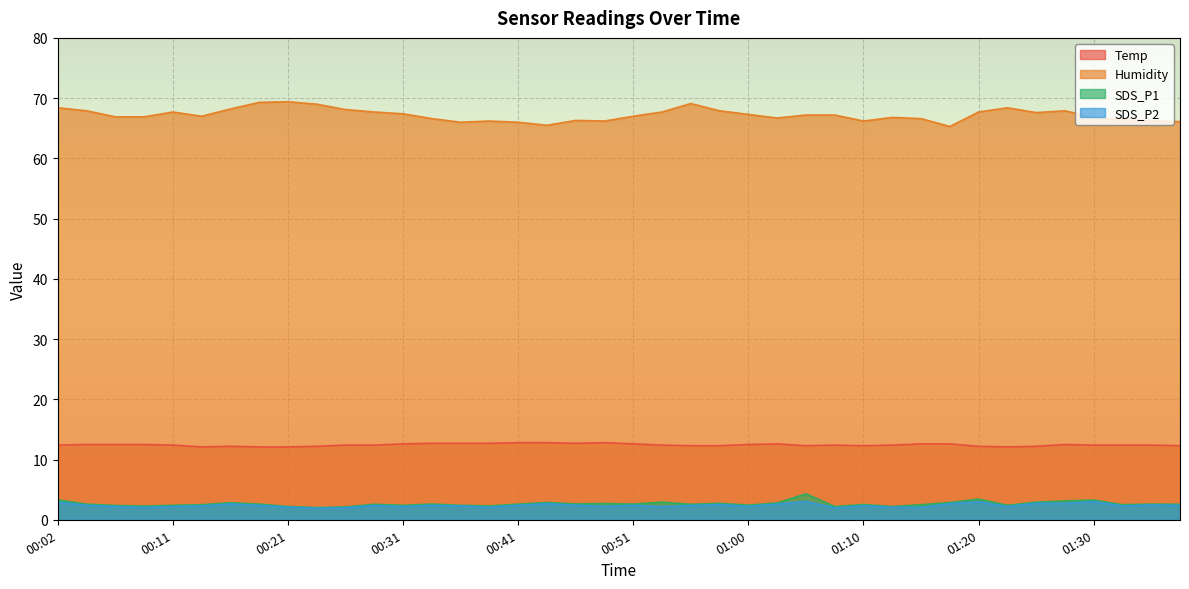

Does the chart display data point markers on the line(s)?

No